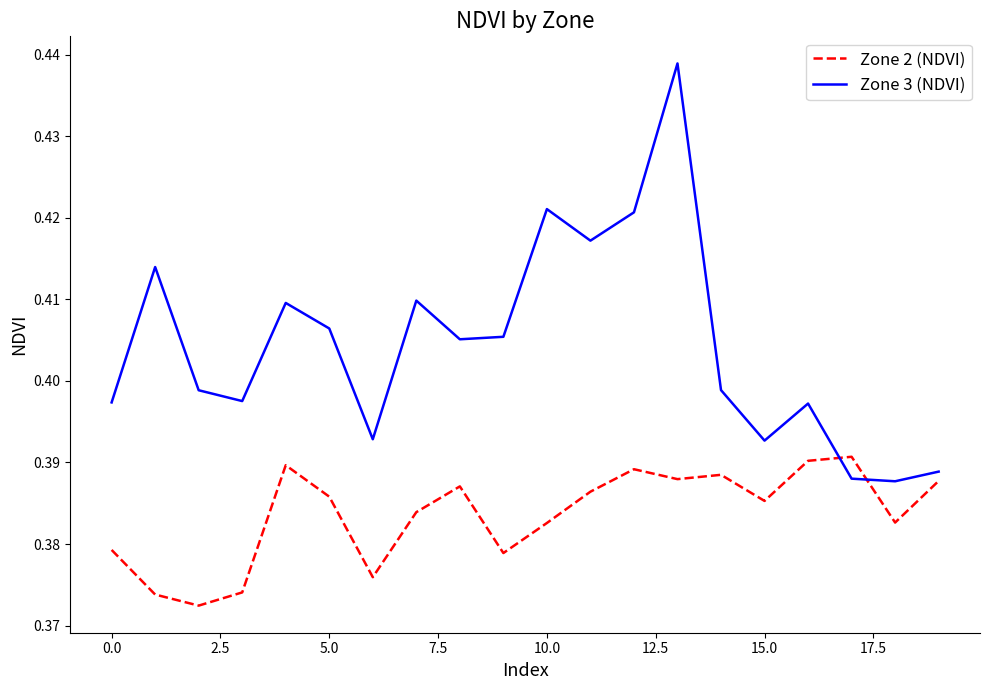

Which series has the widest spread of values?

Zone 3 (NDVI)